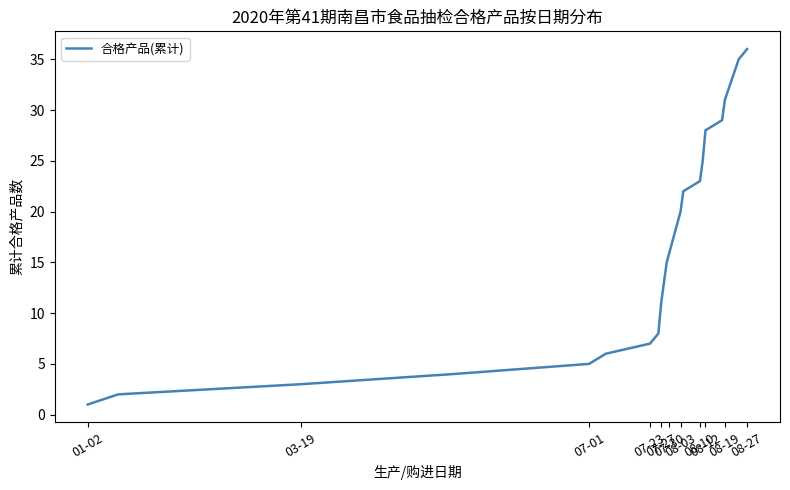

What is the difference between the maximum and minimum values?

35